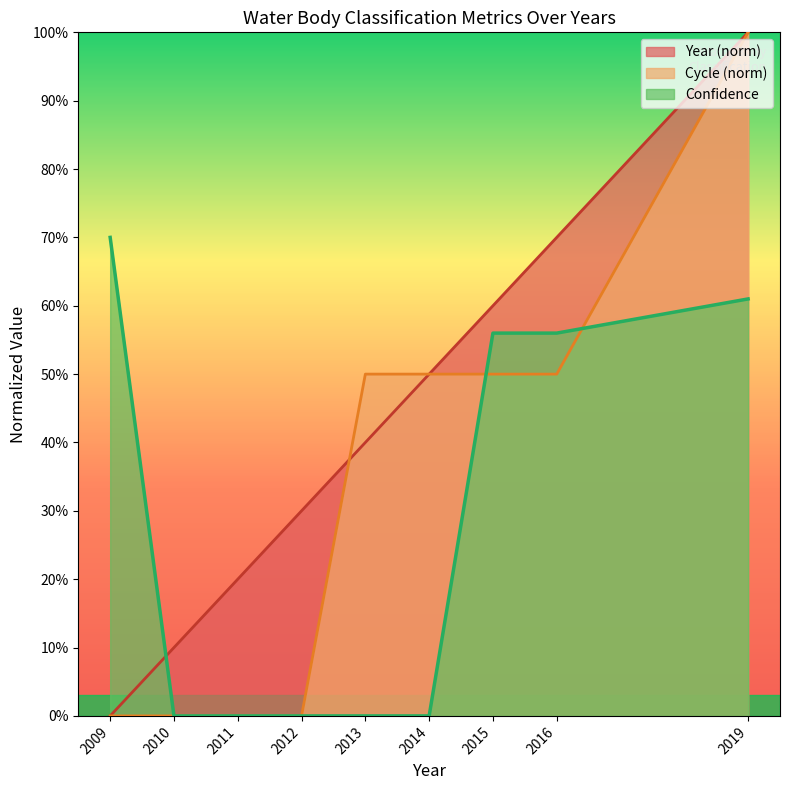

At how many categories does at least one series exceed 0?

9